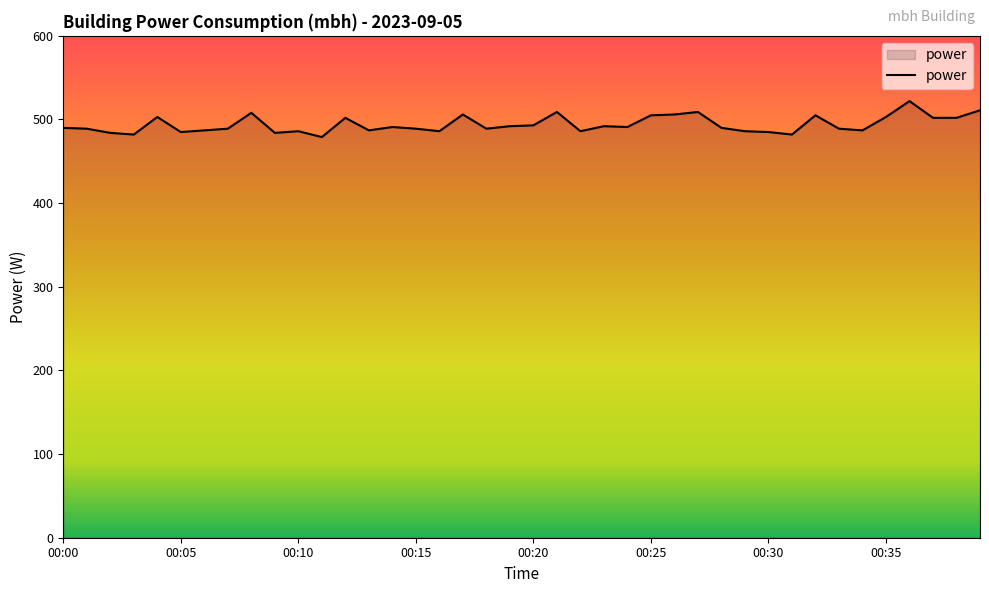

Count the number of data series in this chart.

1